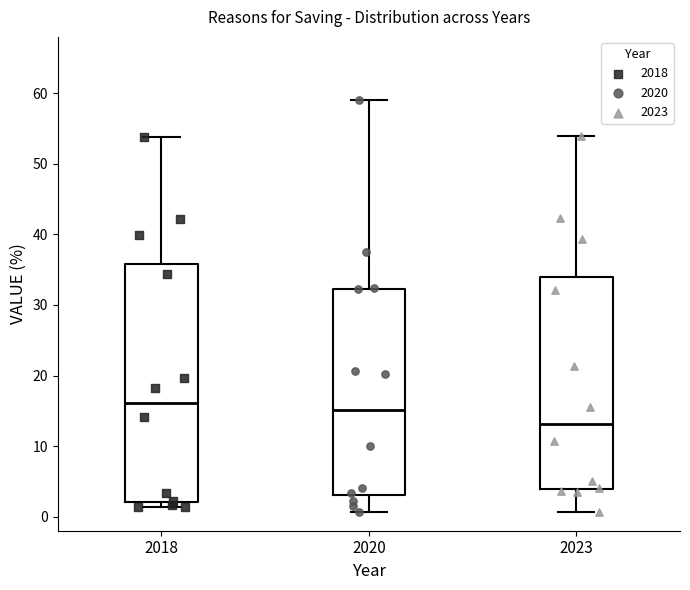

Comparing the boxes themselves (not the whiskers), which one is the tallest?

2018